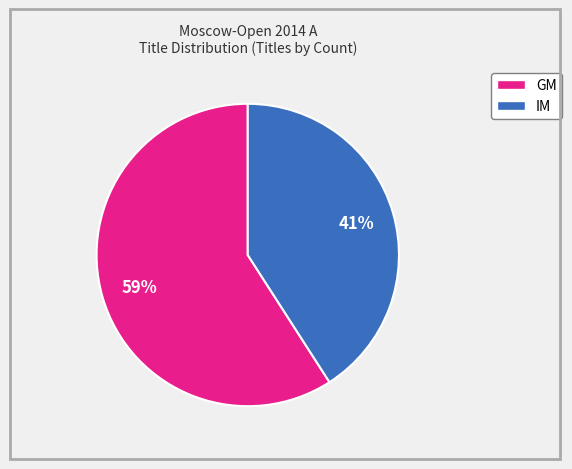

What is the smallest slice in the pie chart?

IM